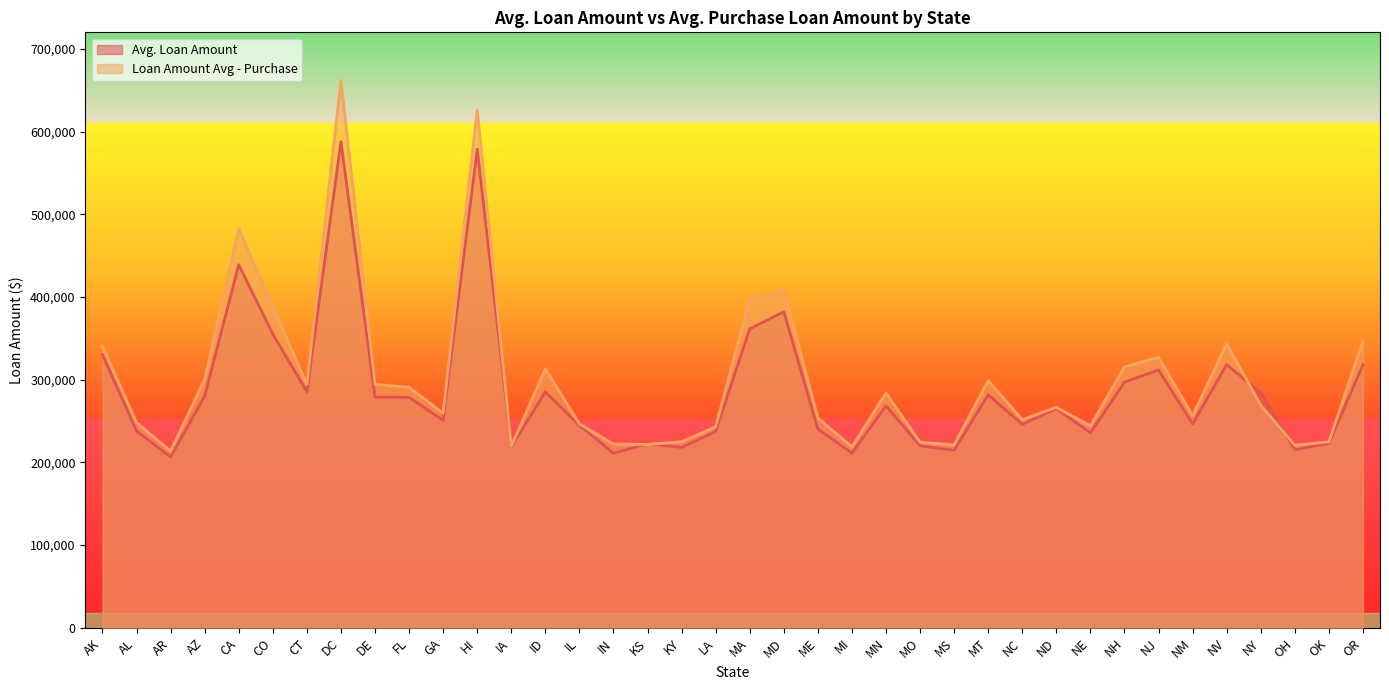

Where is the first local maximum for Loan Amount Avg - Purchase?

CA